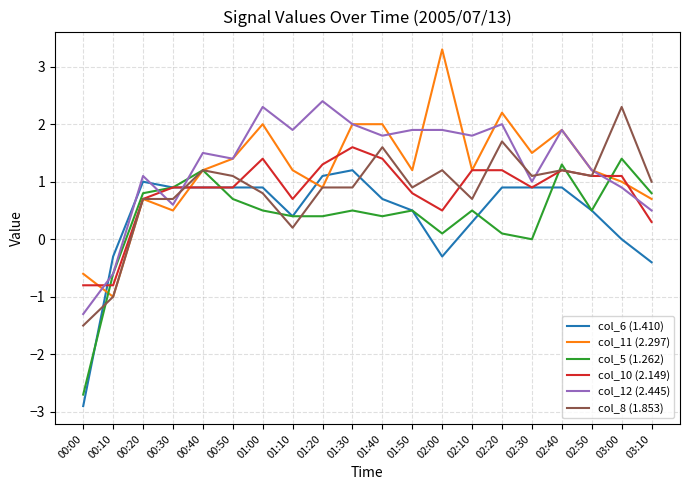

True or false: col_11 (2.297) has a value of -1.0 at 00:10.

True